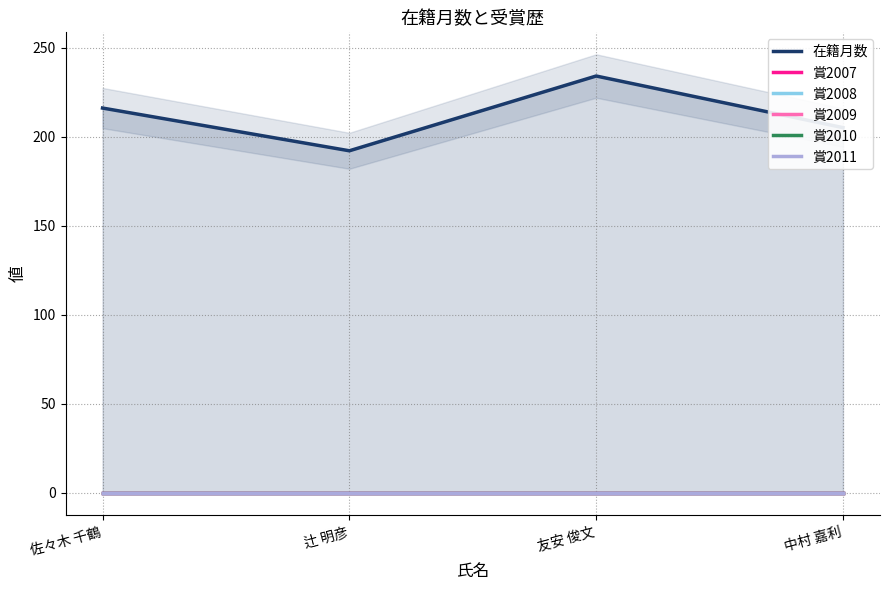

What are all the series names shown in the legend?

在籍月数, 賞2007, 賞2008, 賞2009, 賞2010, 賞2011